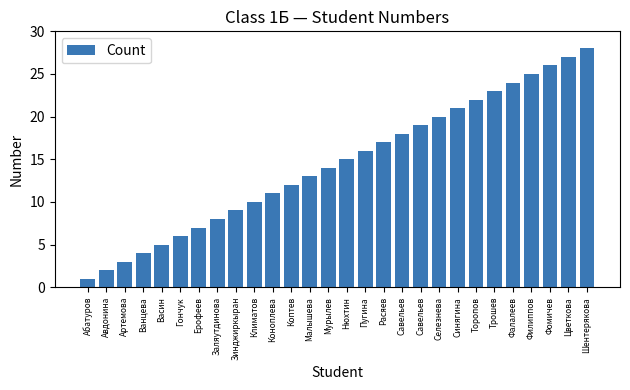

What is the minimum value shown in the chart?

1